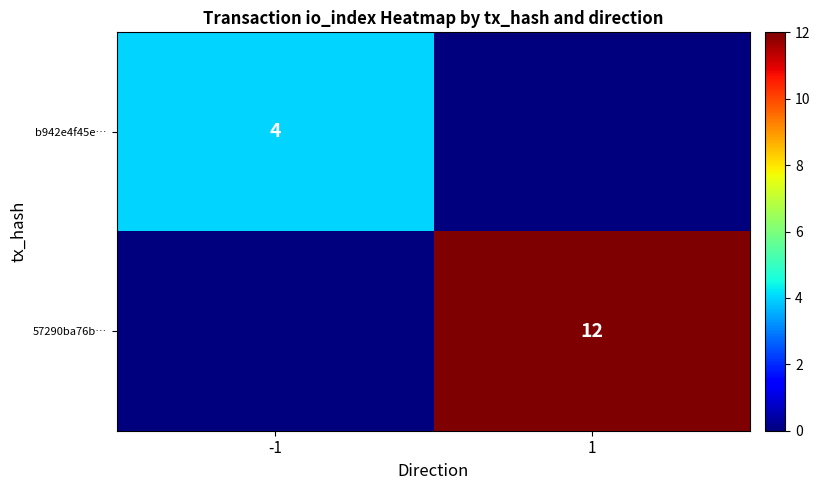

True or false: 57290ba76b… has a value of 21 at 1.

False